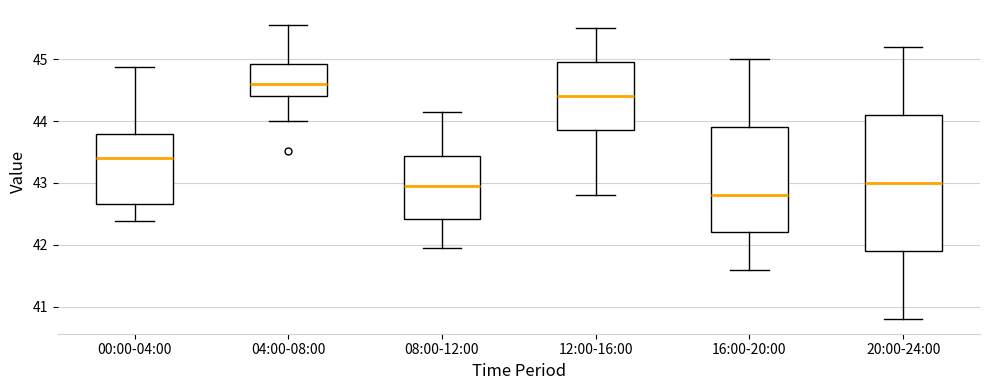

Comparing the boxes themselves (not the whiskers), which one is the tallest?

20:00-24:00